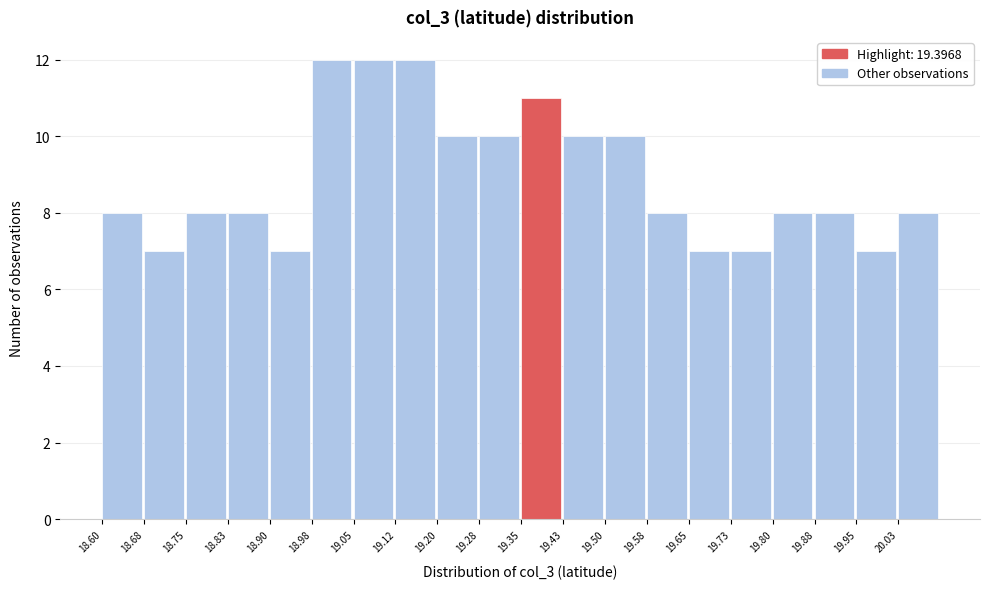

How tall is the bar that spans 19.875 to 19.950 on the x-axis? Neither the bar edges nor the heights are printed on the chart, so give them approximately, as read against the axes.

8